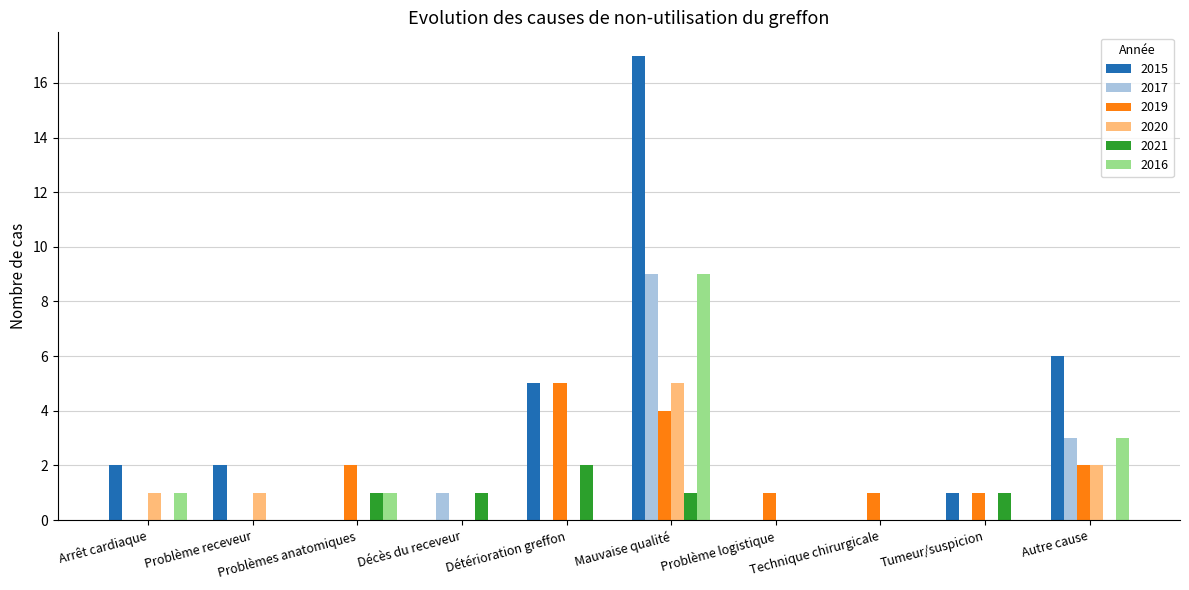

What is the sum of all 2020 values?

9